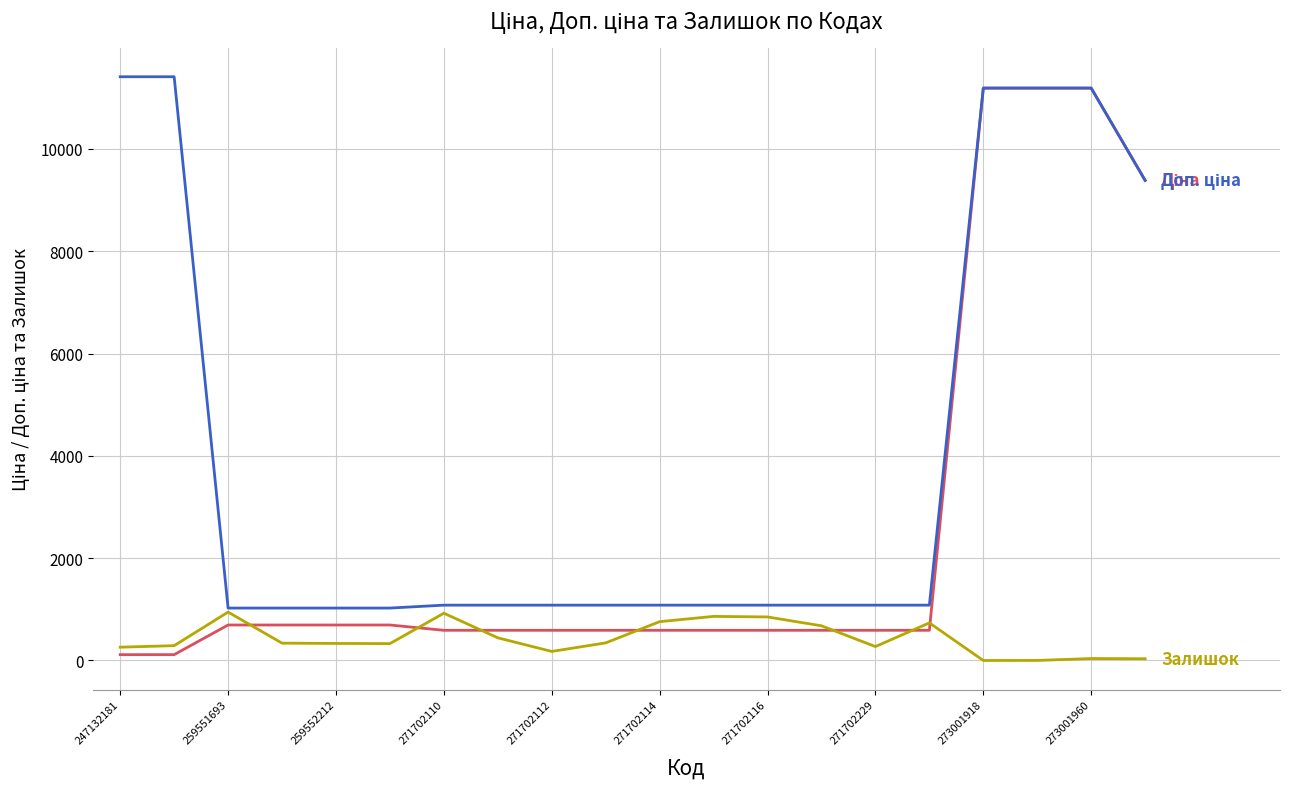

How many lines are shown in the chart?

3